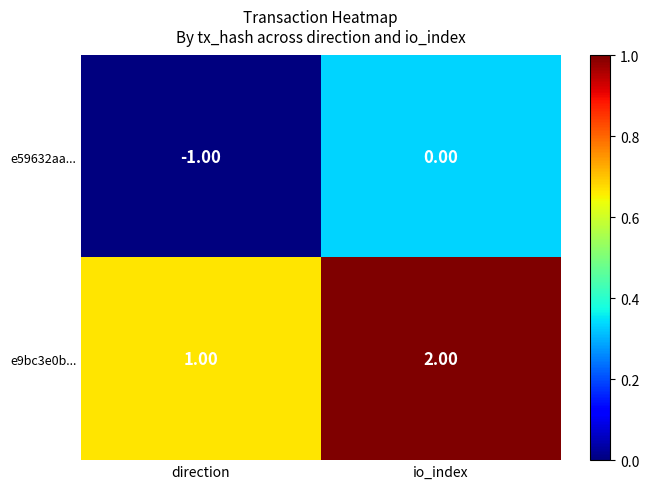

Is the value of e9bc3e0b... at io_index greater than the value of e59632aa... at io_index?

Yes